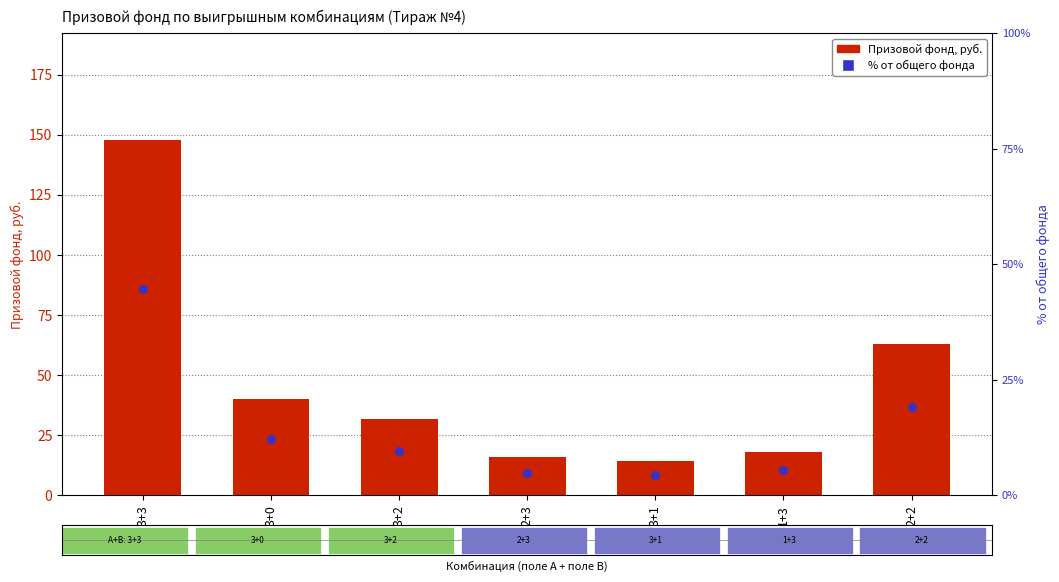

What is the total value across all series at 3+2?

41.2